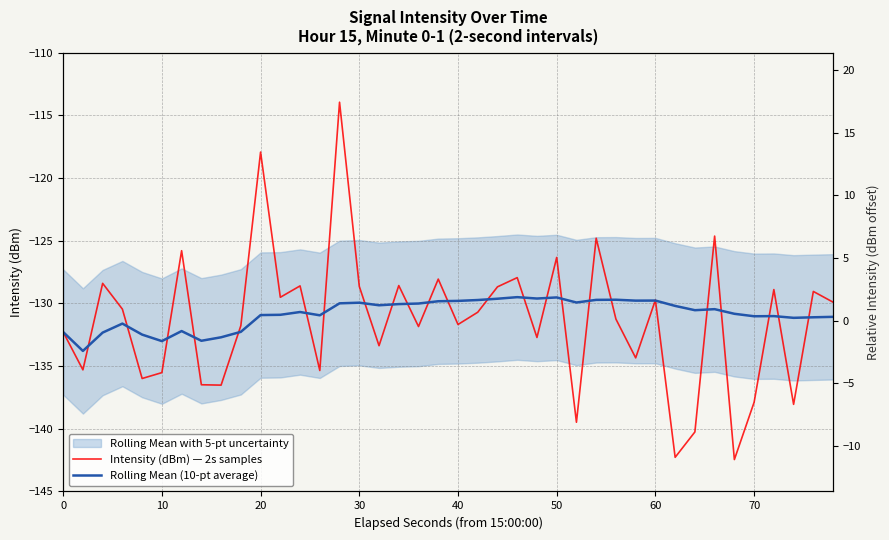

How many data points in Rolling Mean (10-pt average) are above -130?

14